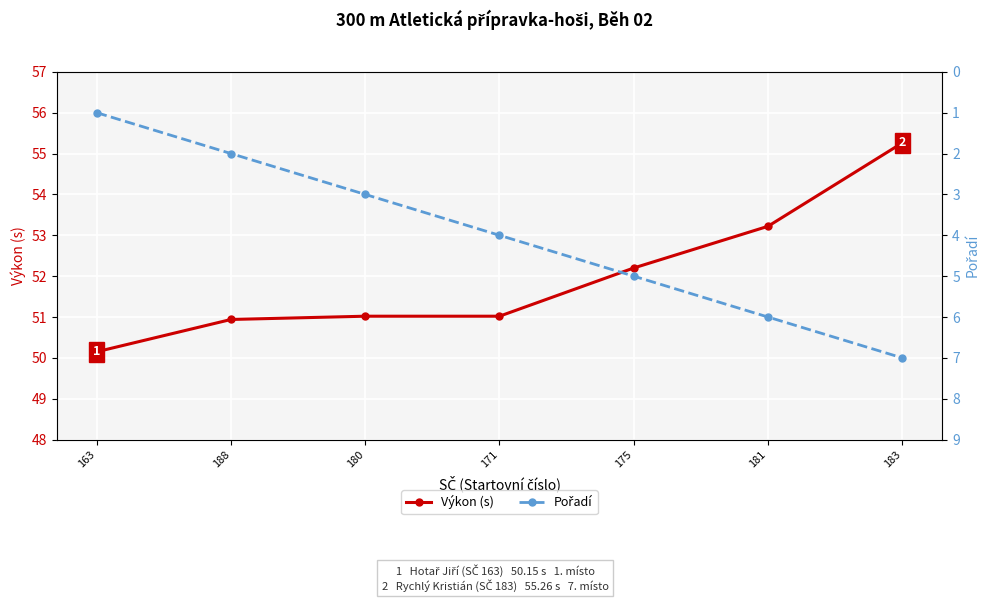

What is the approximate value of Pořadí at 175?

5.0